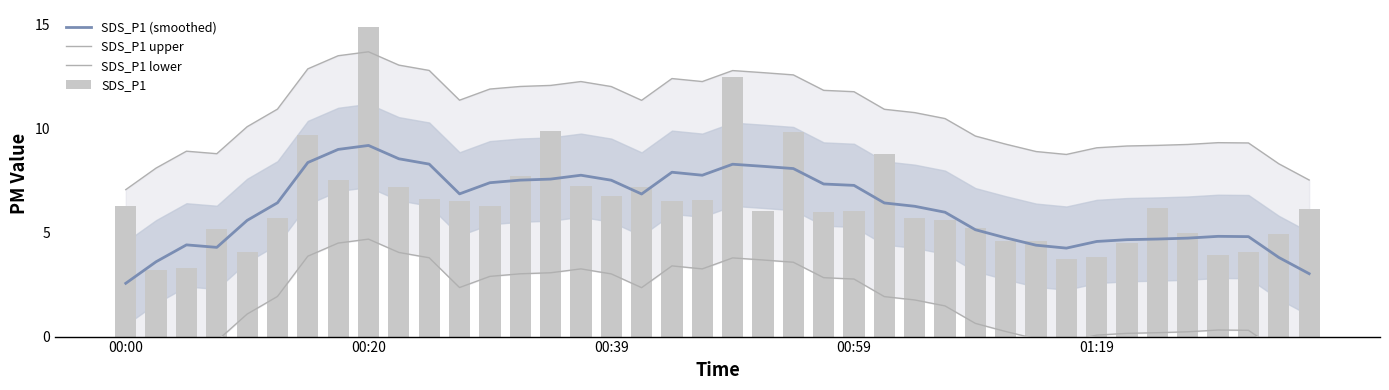

What position from the right is 22?

18